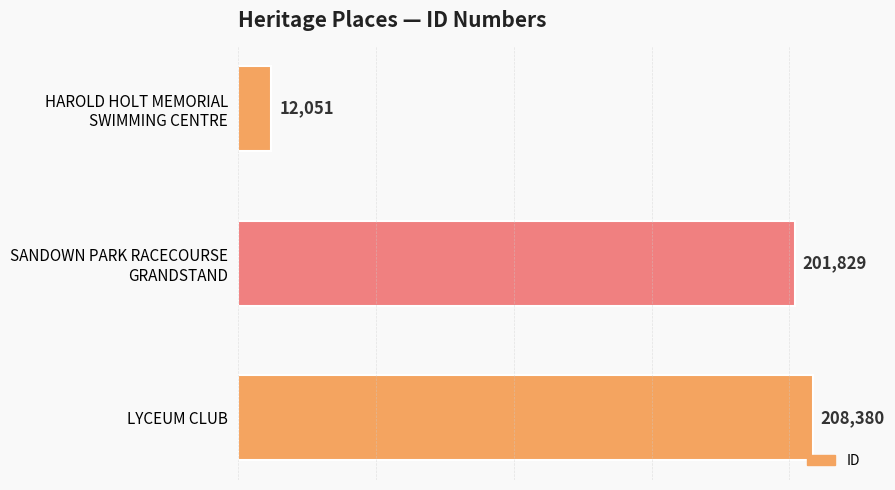

What is the average value?

140753